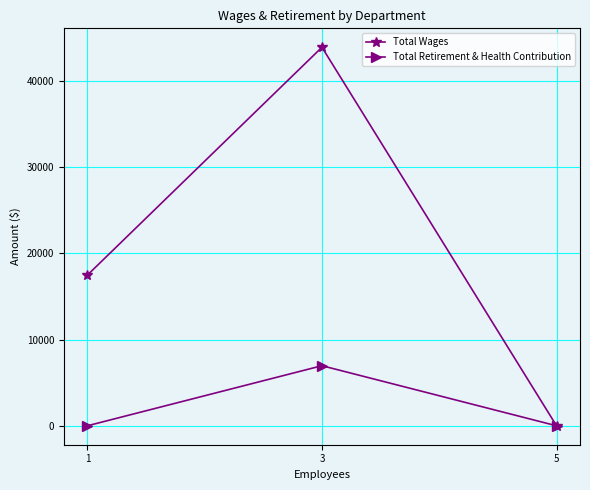

What are all the series names shown in the legend?

Total Wages, Total Retirement & Health Contribution